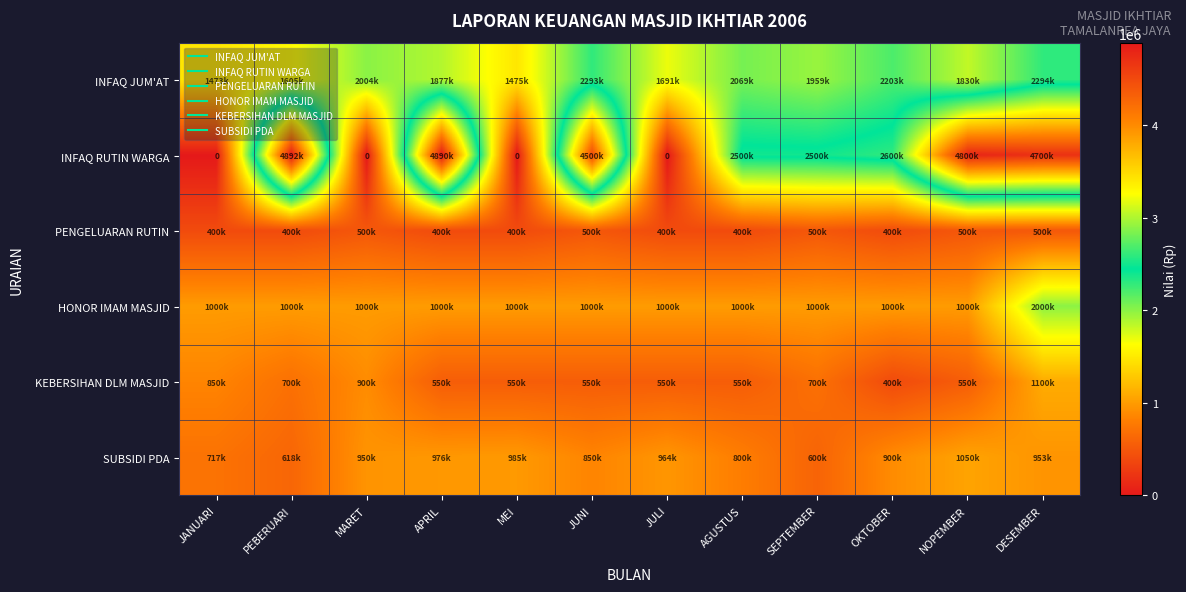

How many data points in INFAQ RUTIN WARGA are above 2600000?

5